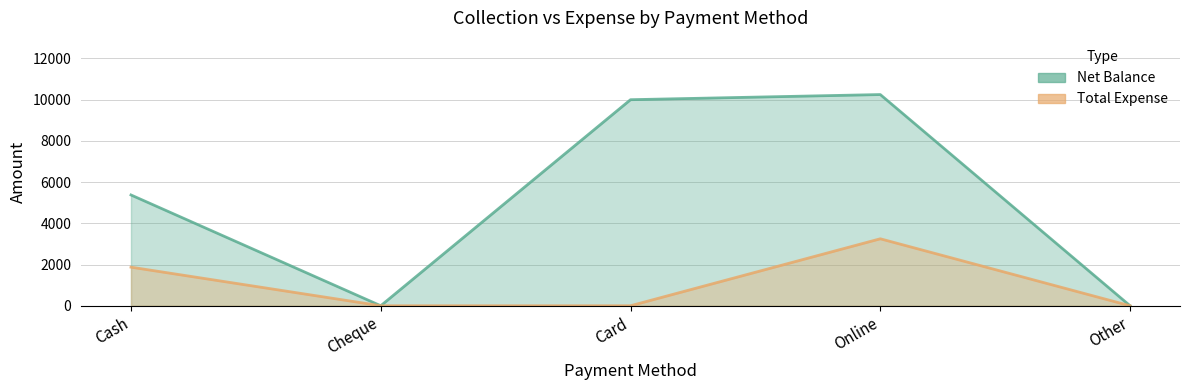

What is the greatest value displayed?

10250